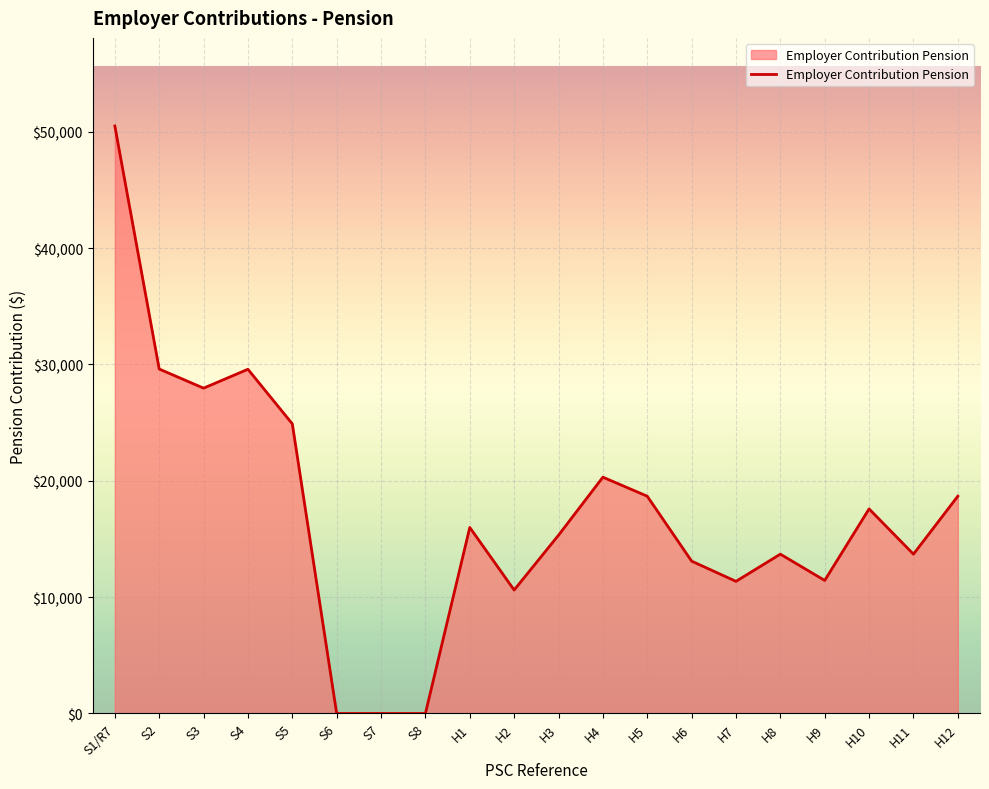

What is the difference between the values at H3 and H11?

1627.7